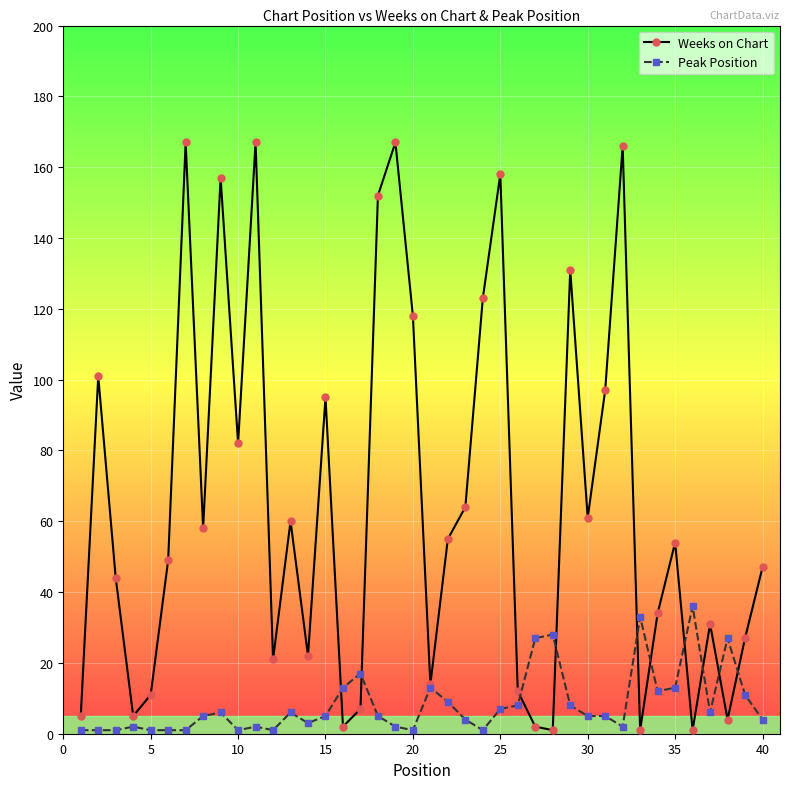

List the series in order of their overall mean, lowest first.

Peak Position, Weeks on Chart